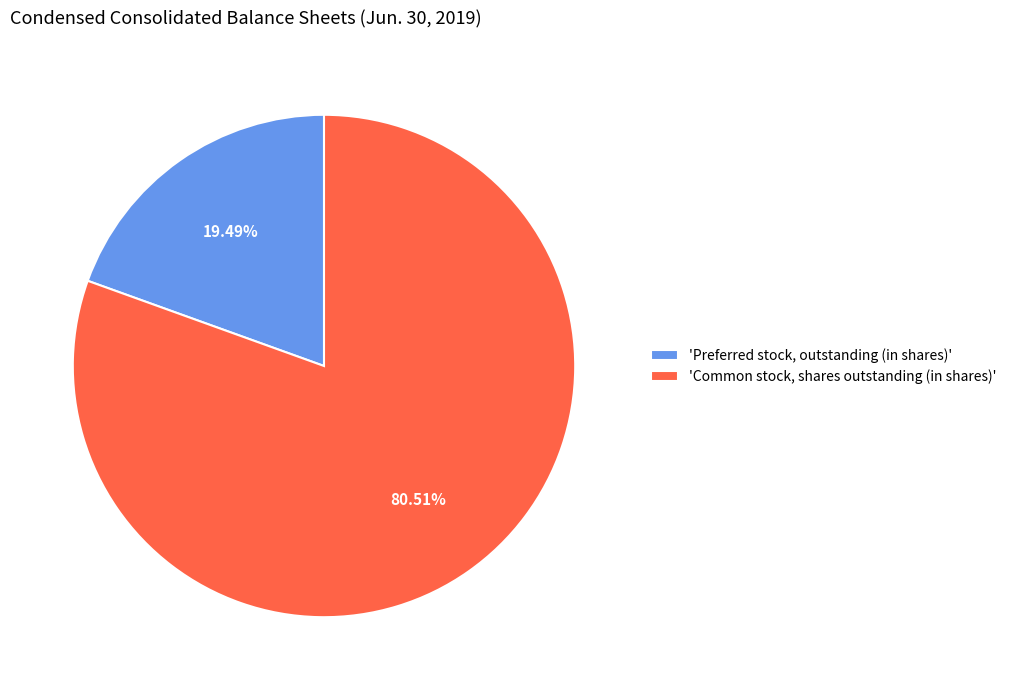

Combined, do 'Common stock, shares outstanding (in shares)' and 'Preferred stock, outstanding (in shares)' account for over 50%?

Yes